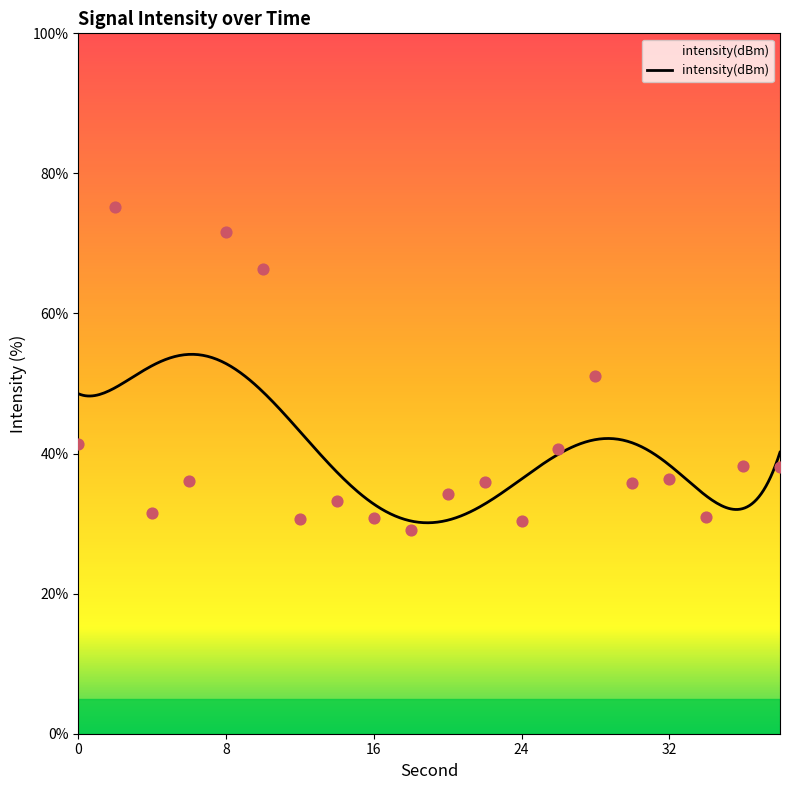

Which has a higher value, 10 or 28?

10